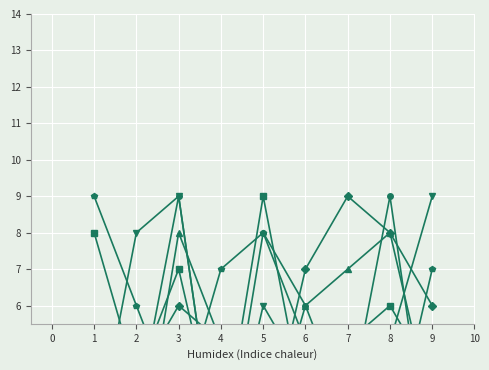

Is it true that col_2 equals 3 at 7?

True